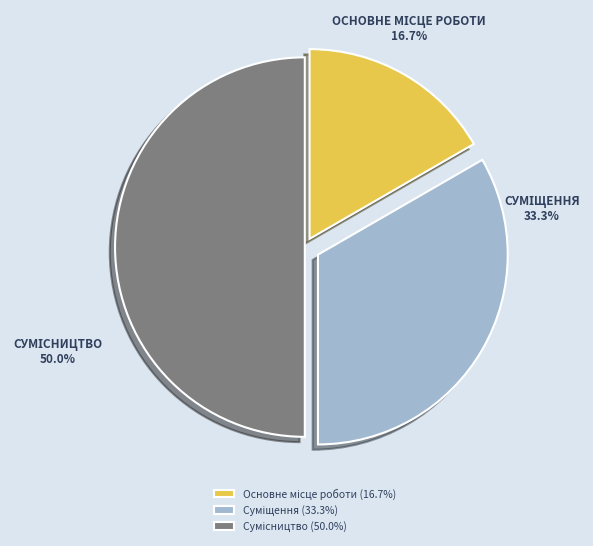

Is the sum of Суміщення and Сумісництво greater than half?

Yes